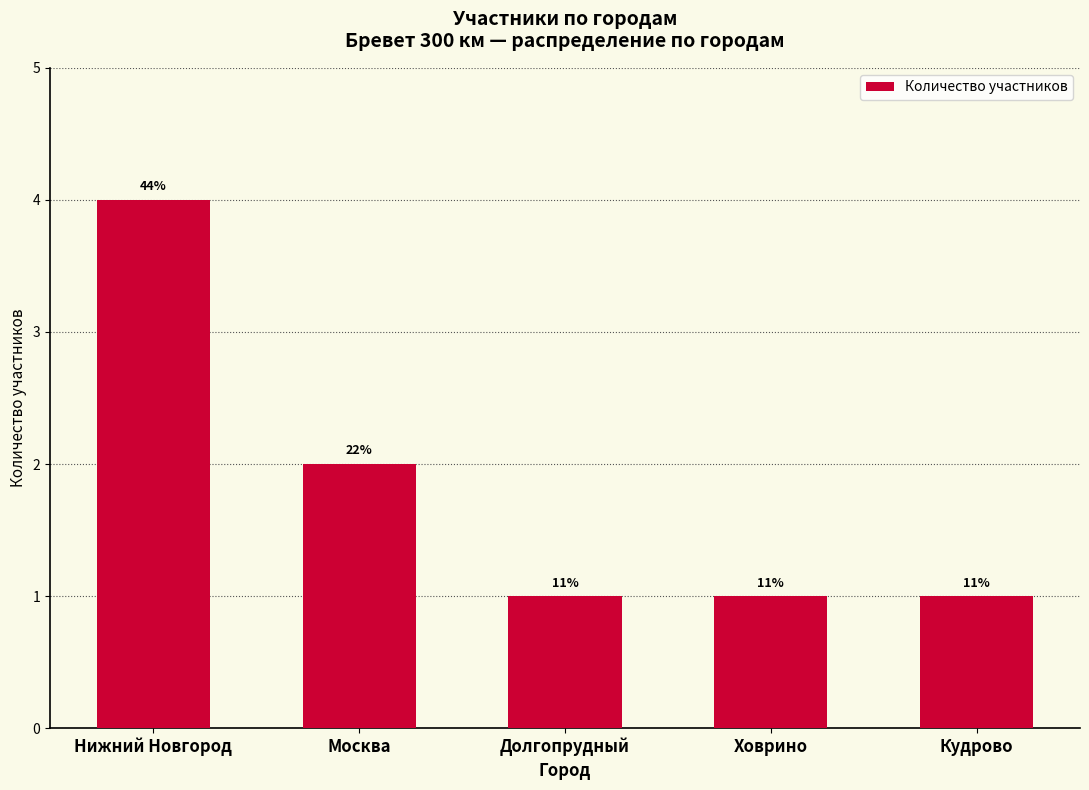

What is the greatest value displayed?

4